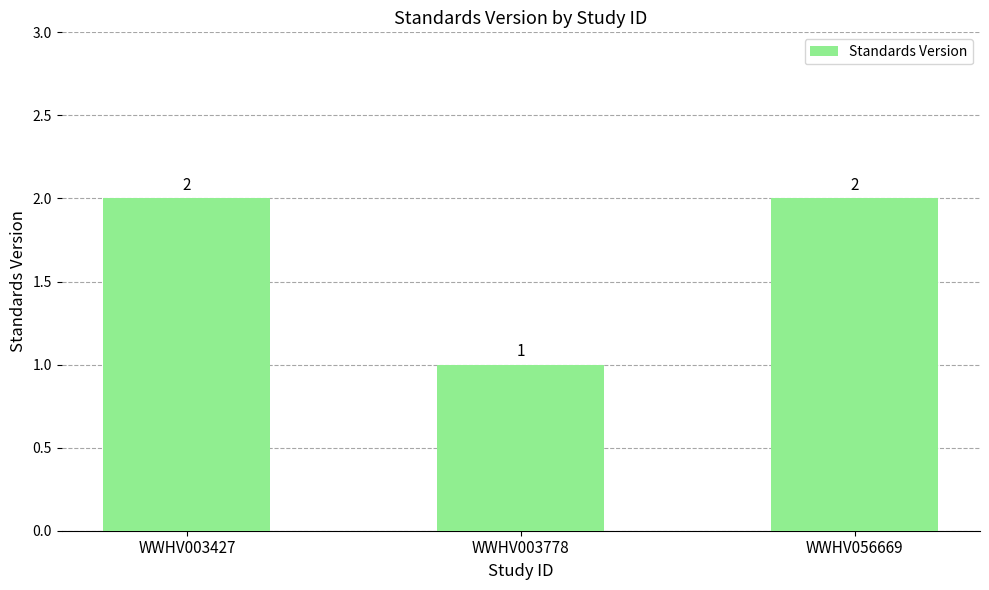

Approximately how many times larger is the value at WWHV003778 compared to WWHV003427?

0.5